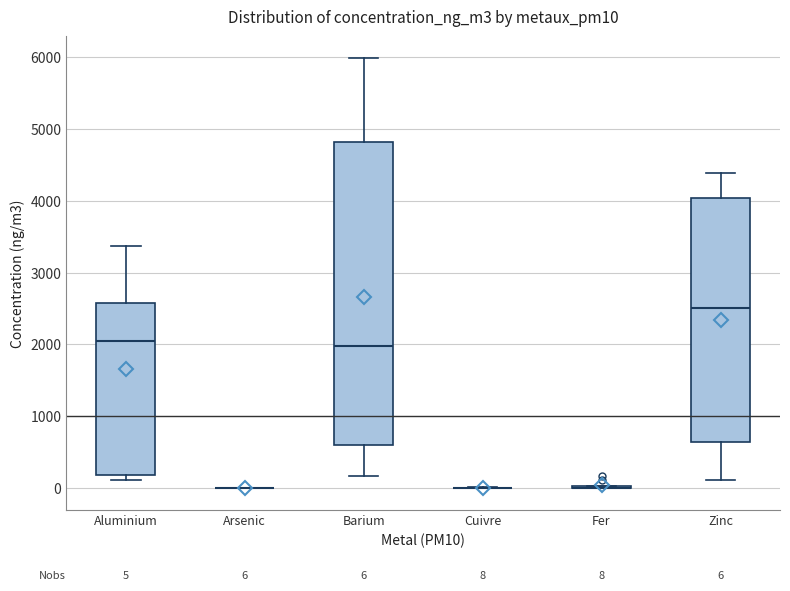

Which box is the tallest, from its lower edge to its upper edge?

Barium